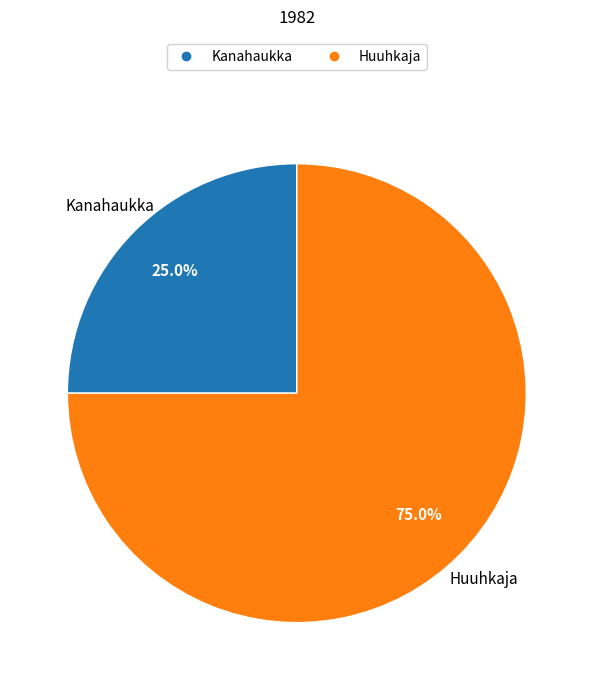

Is it true that Huuhkaja is 75% of the pie?

True